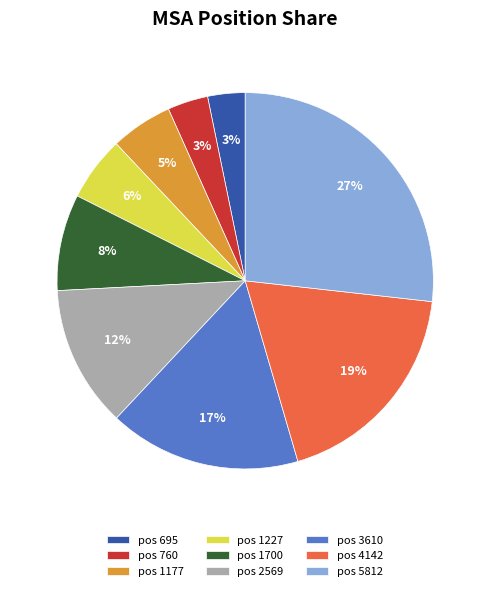

Do pos 760 and pos 1700 together represent more than half of the pie?

No